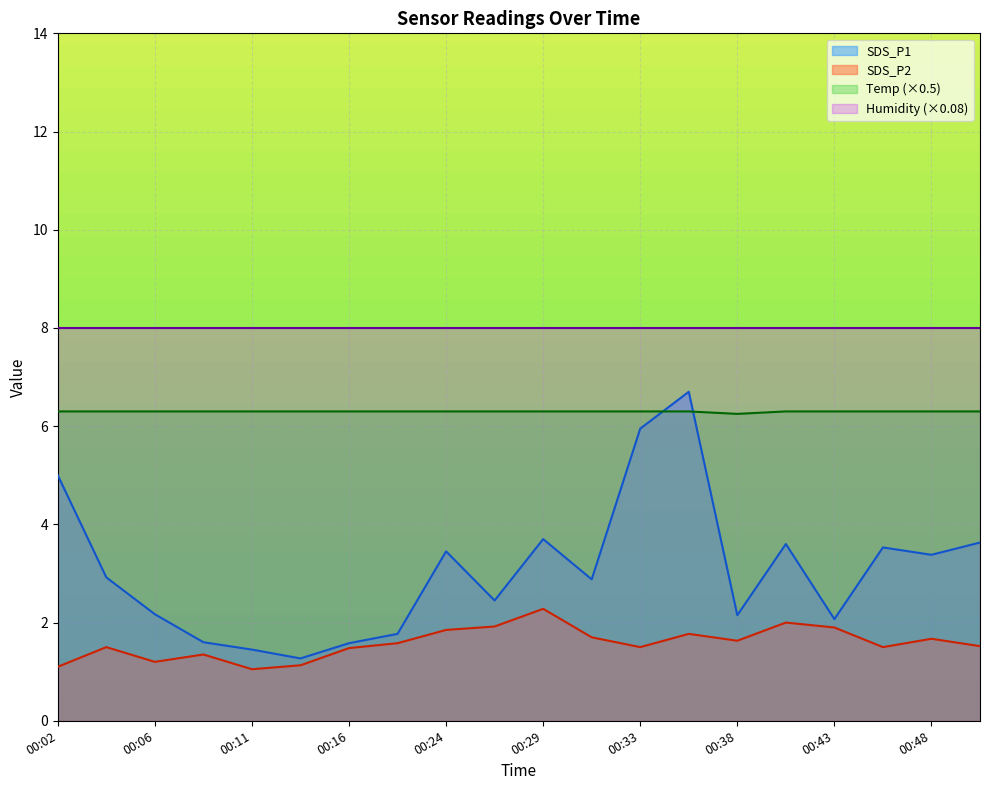

What is the total value across all series at 00:29?

20.3